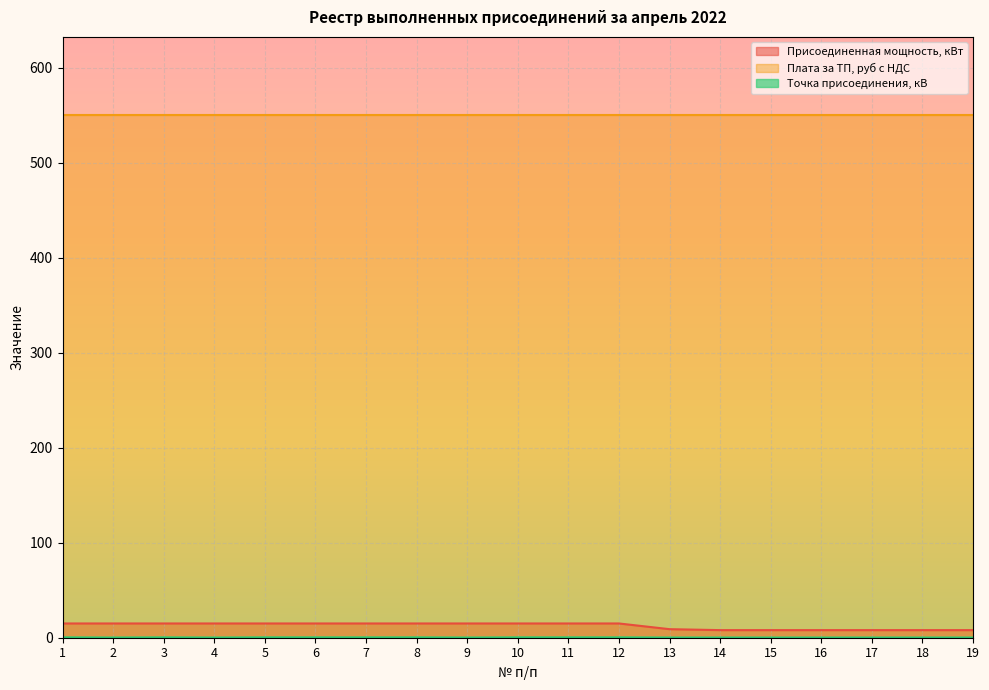

What is the value of the Точка присоединения, кВ point at the 3rd from the left?

0.4